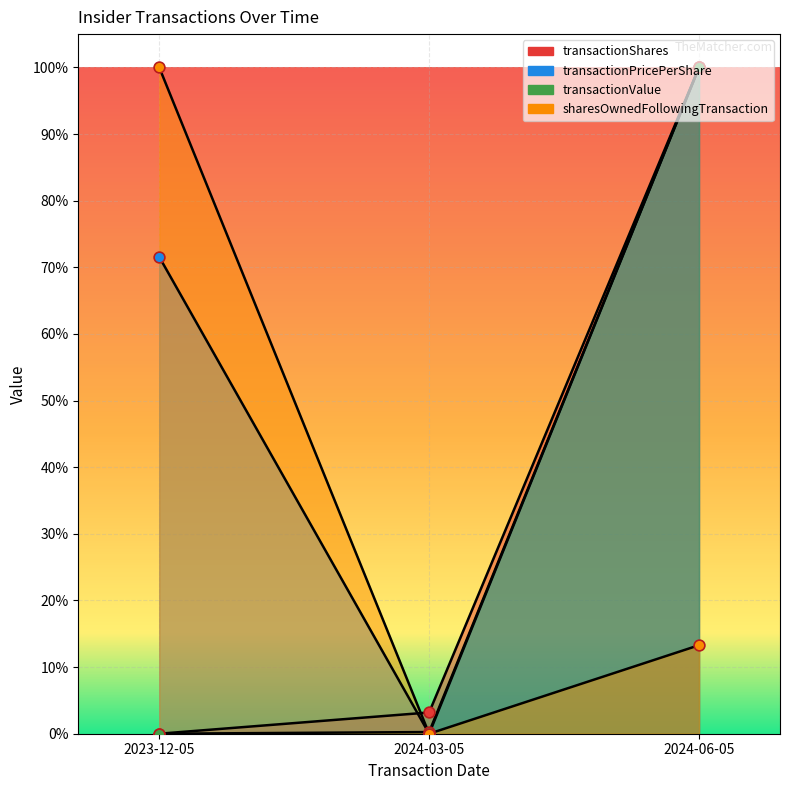

Which series reaches the minimum Y coordinate?

transactionShares